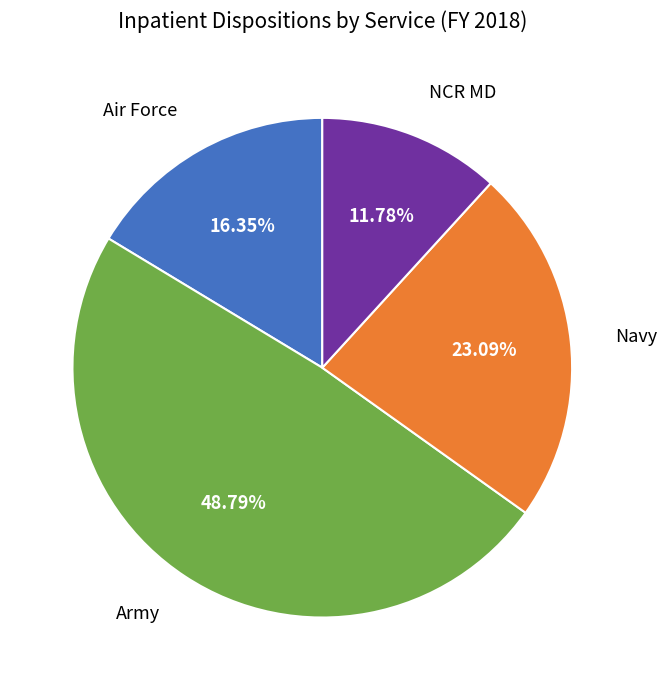

Is there any slice that represents more than half of the pie?

No